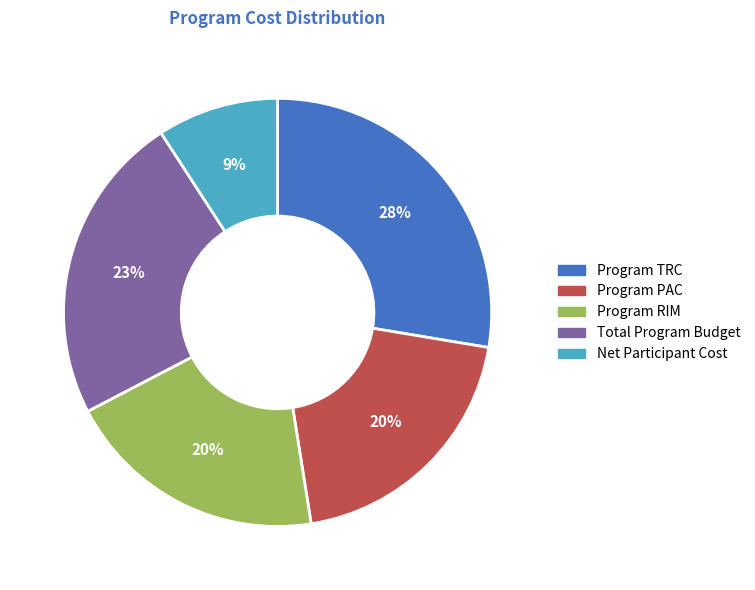

Is there a majority slice in this chart?

No